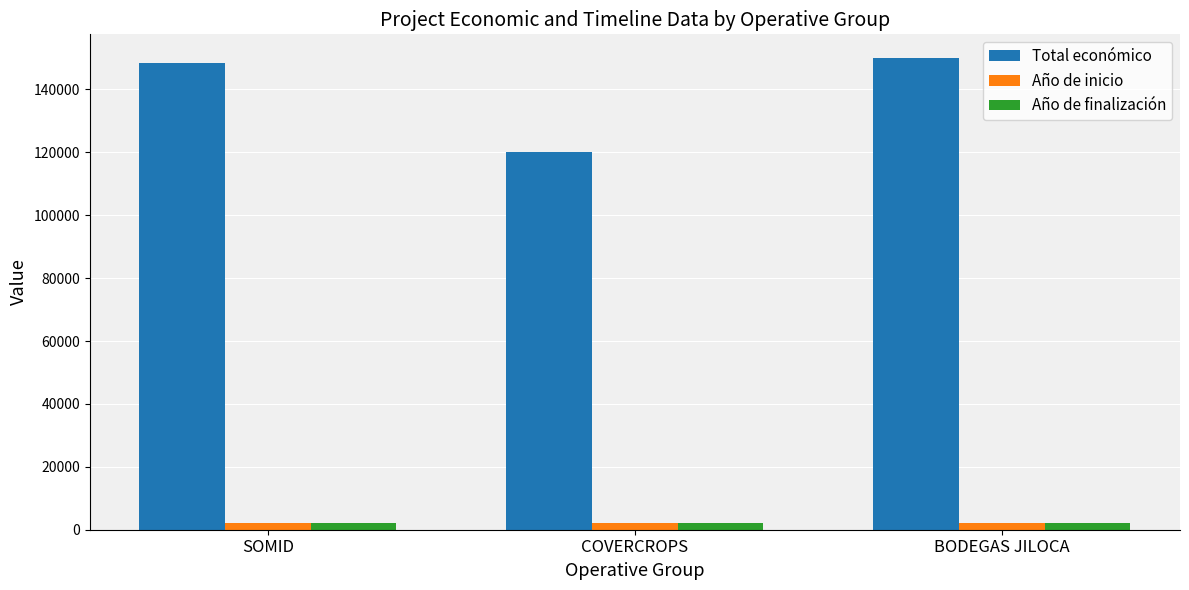

Is the value of Total económico at BODEGAS JILOCA greater than the value of Año de finalización at COVERCROPS?

Yes